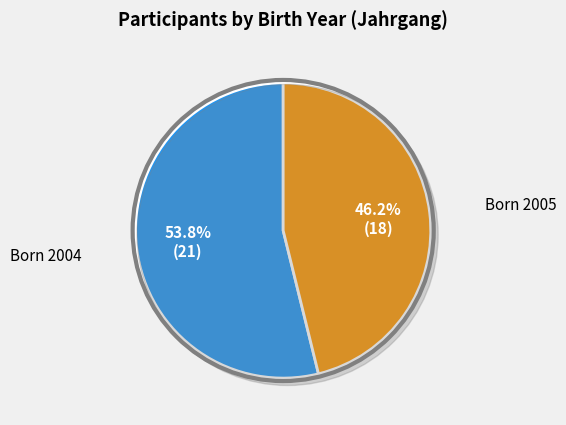

Count the number of slices in the pie.

2